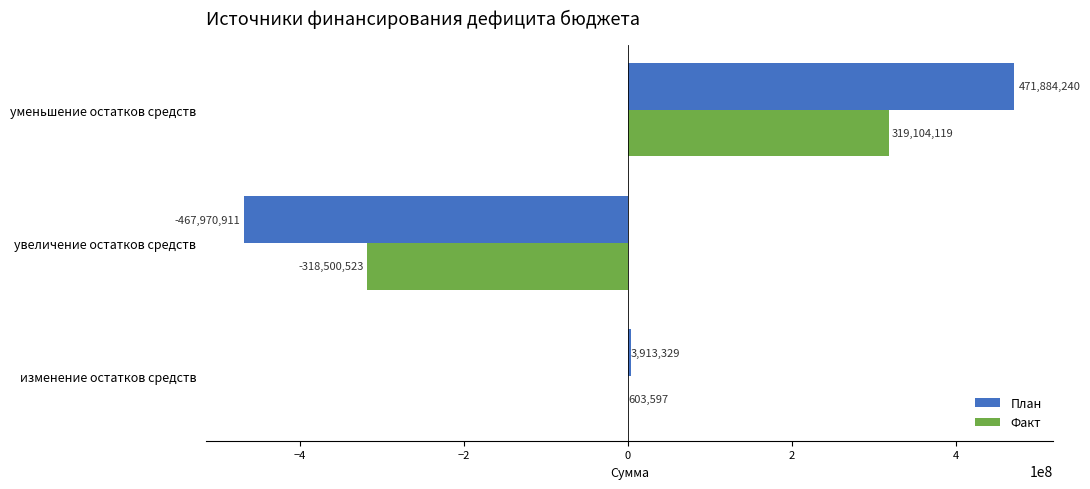

What are all the series names shown in the legend?

План, Факт